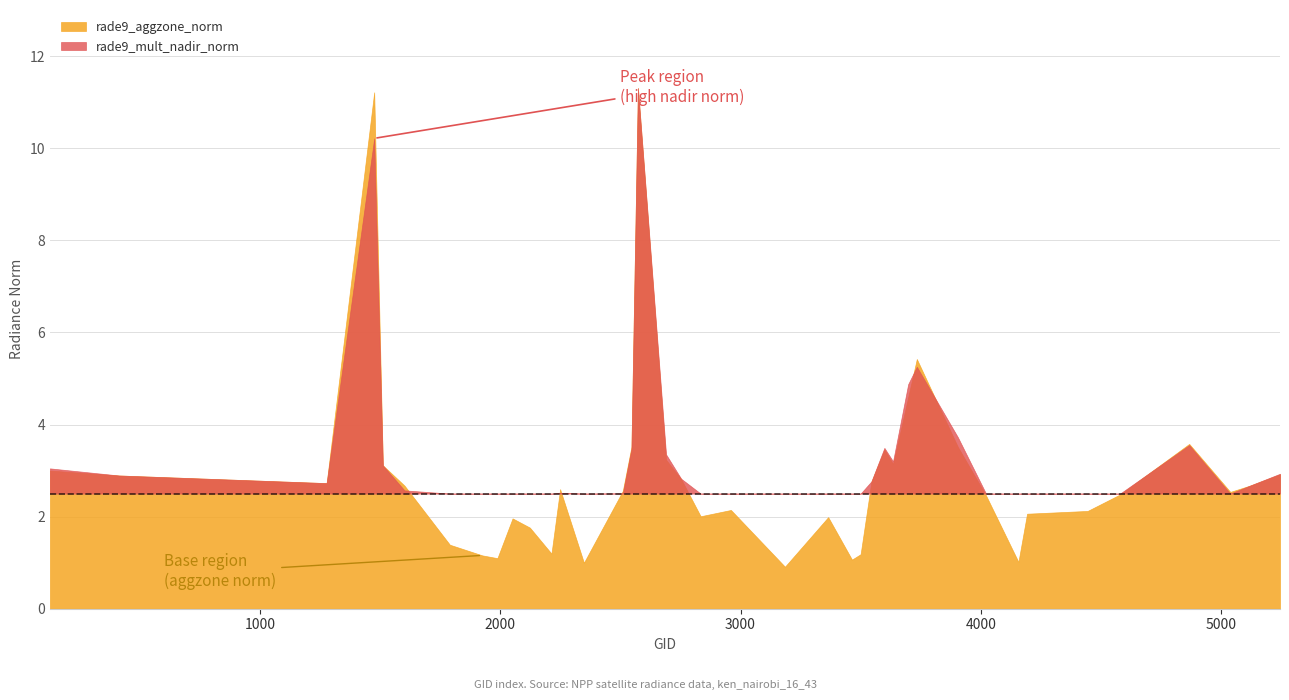

True or false: rade9_aggzone_norm has a value of 1.7 at 2690.

False